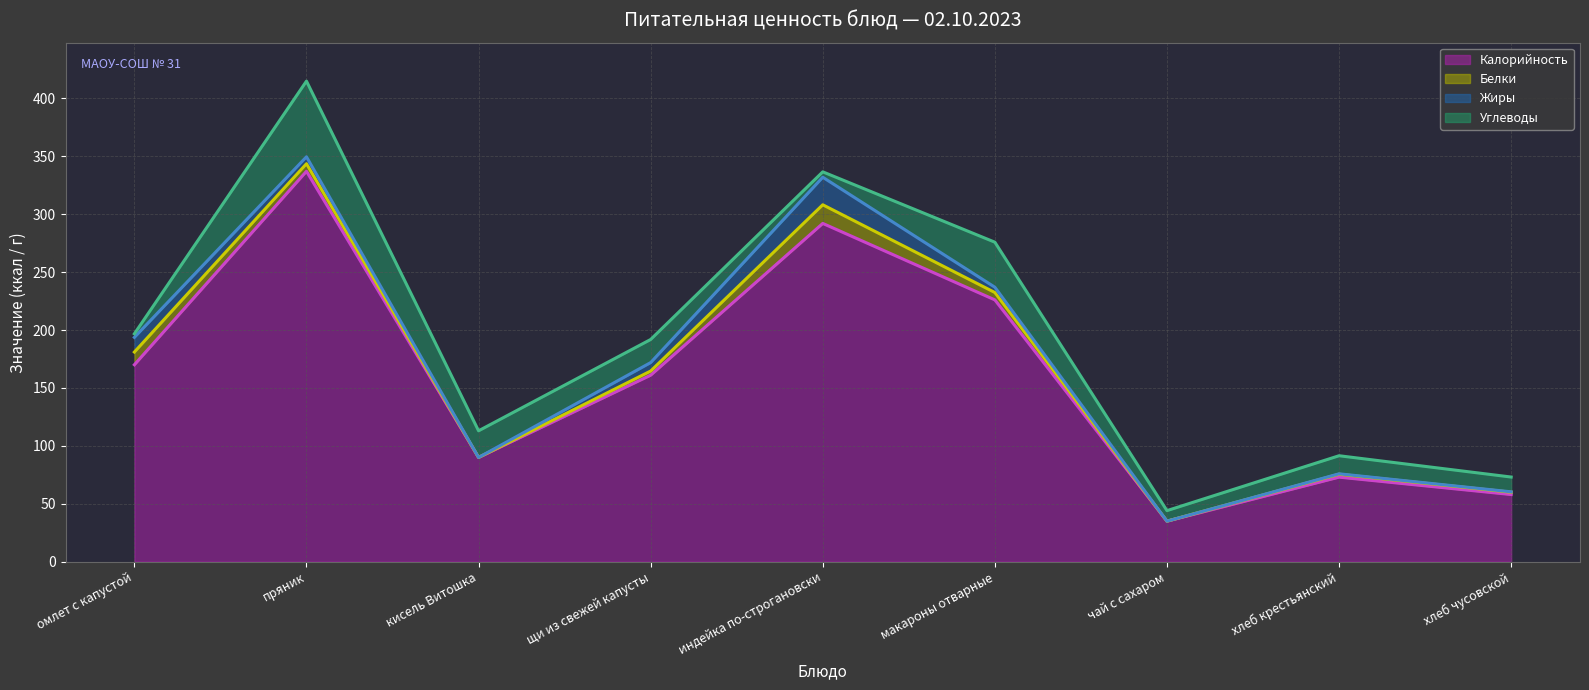

Between индейка по-строгановски and хлеб чусовской, which series saw the biggest shift?

Жиры (линия)